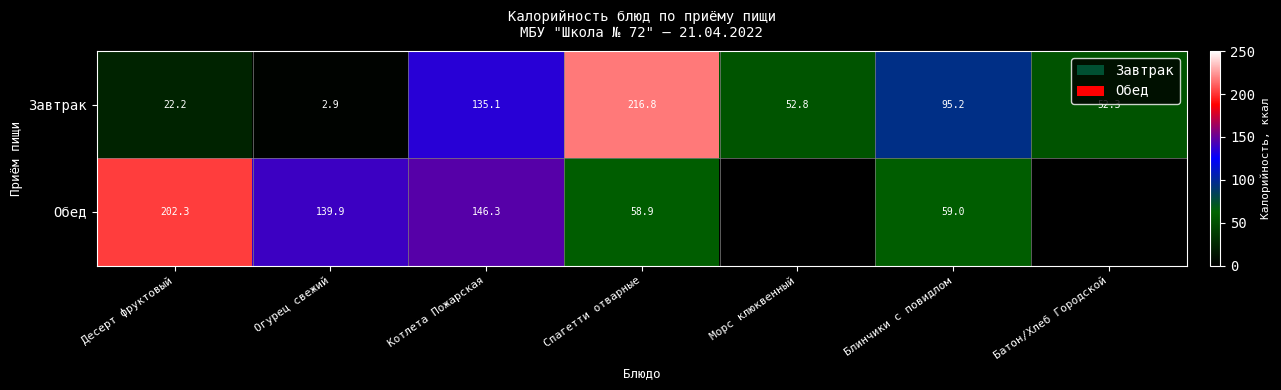

What is the difference between the second highest and second lowest values in the Завтрак series?

112.9